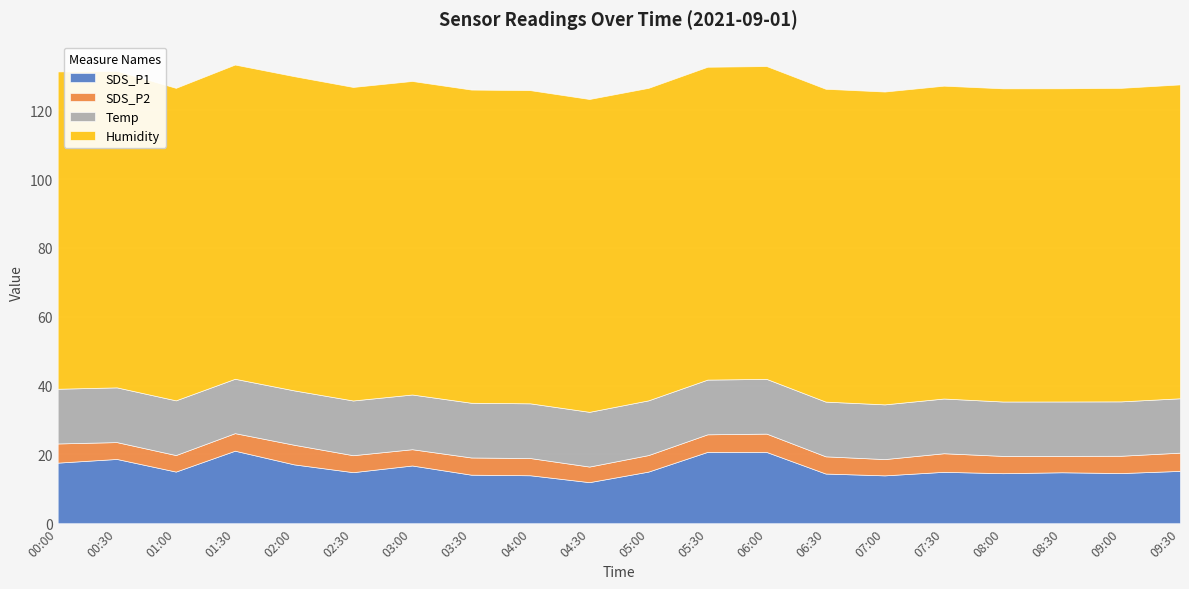

At how many categories does at least one series exceed 46?

20